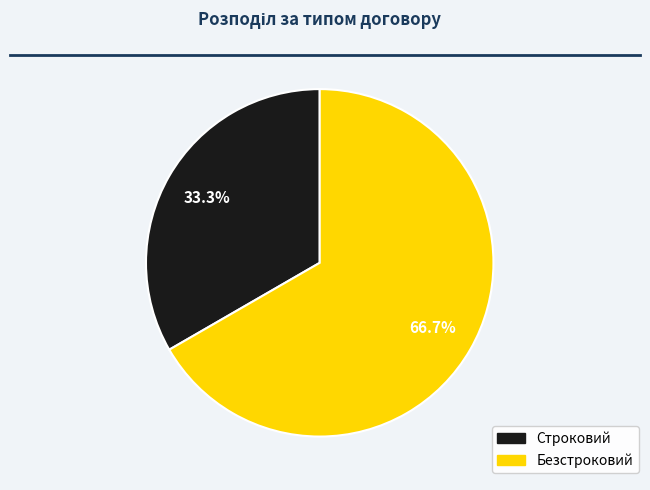

Approximately how many times larger is the value at Безстроковий compared to Строковий?

2.0